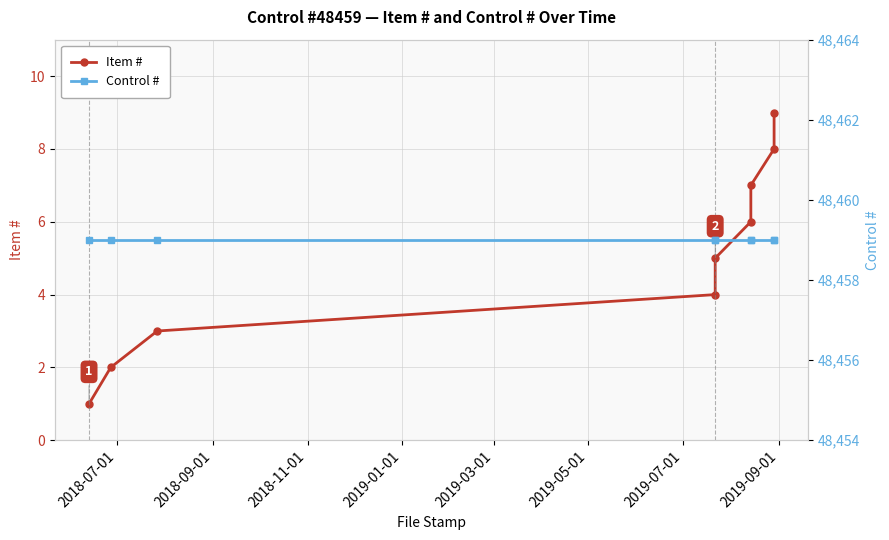

True or false: Control # has more than 2 interior local peaks.

False